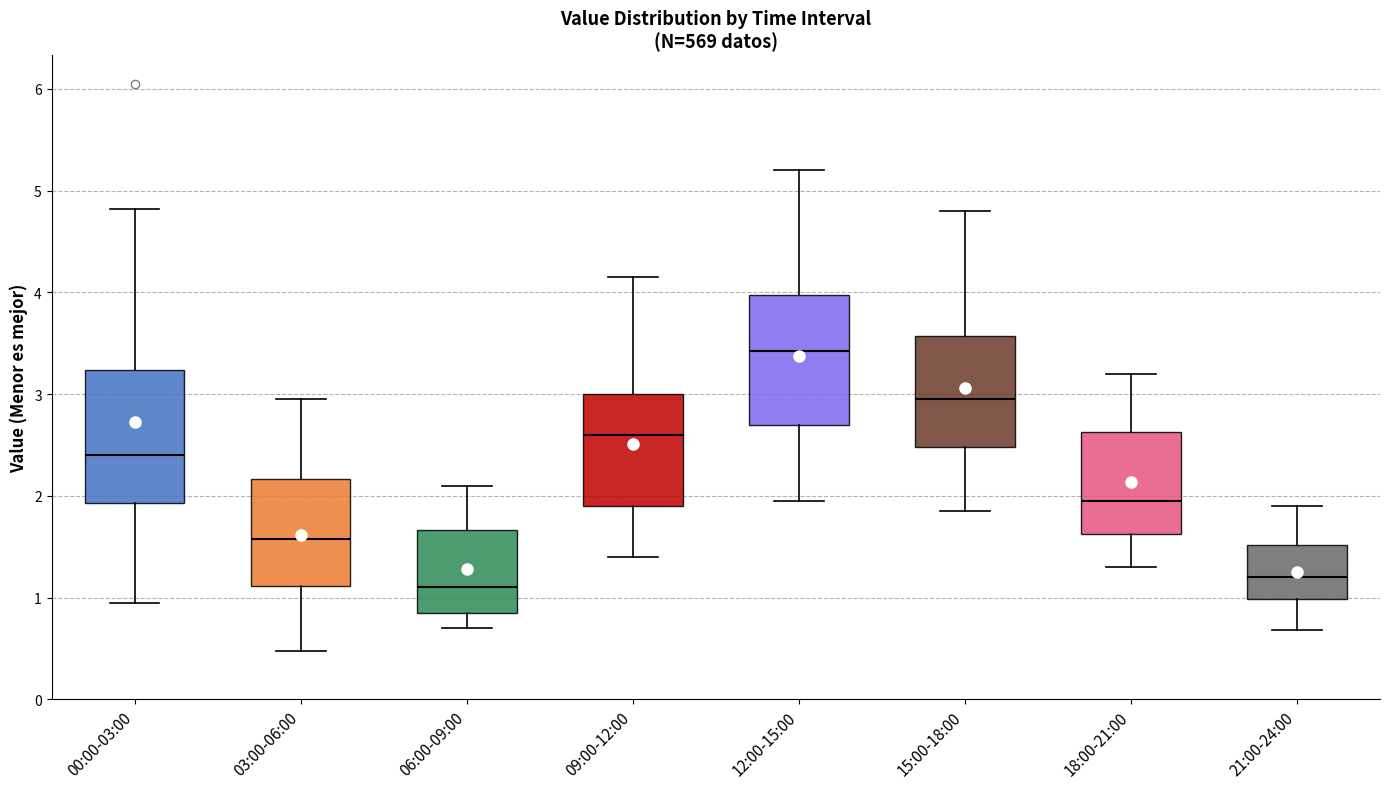

Where is the upper edge of the box for 09:00-12:00 on the y-axis? The values are not printed on the chart, so give them approximately, as read against the axis.

3.0